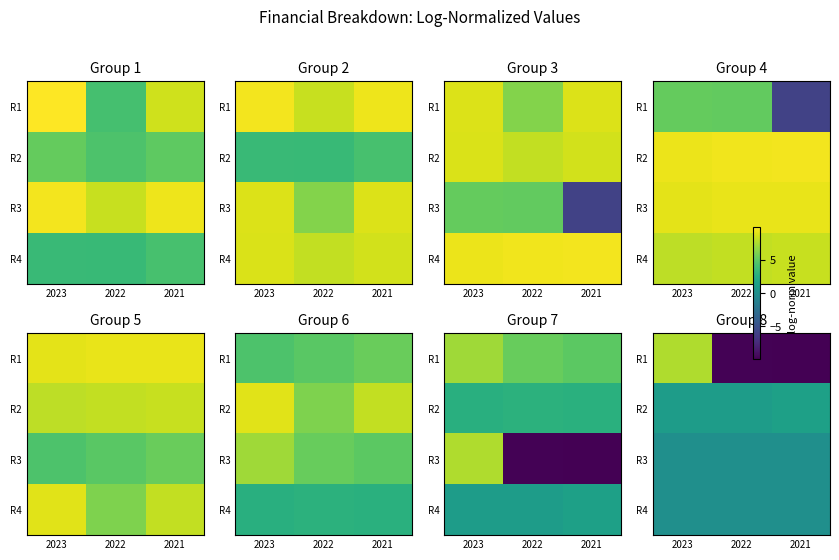

Rank the series at 2021 from lowest to highest value.

R1, R3, R4, R2